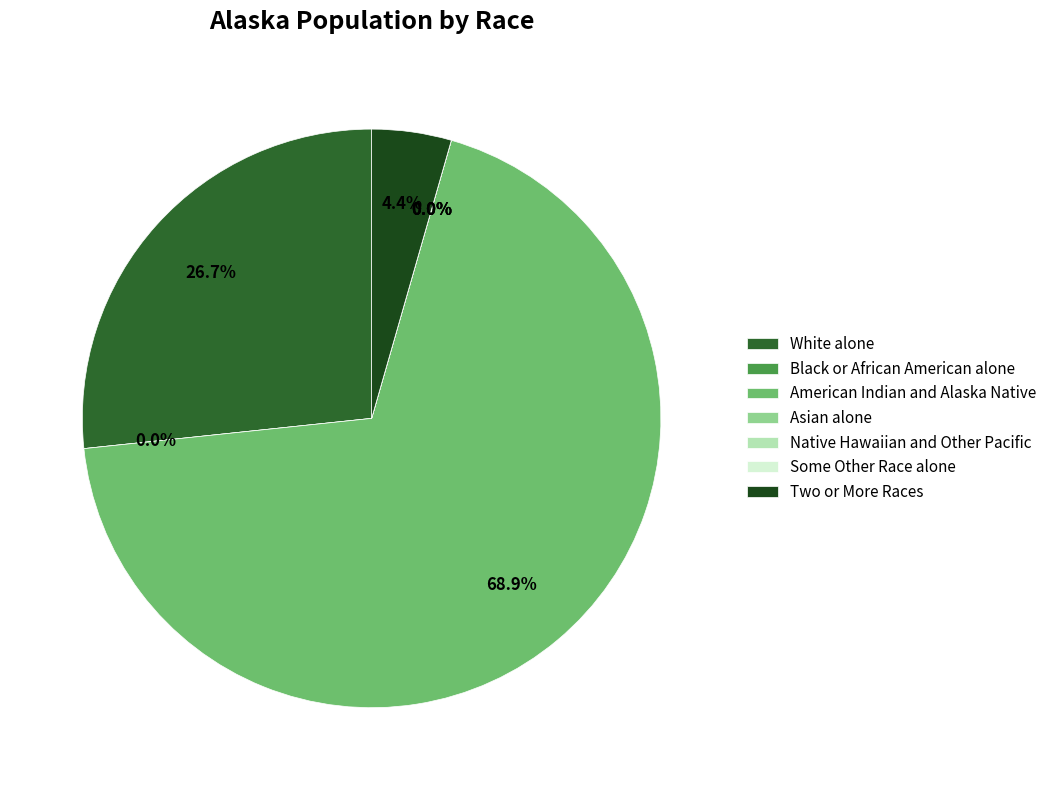

To the nearest percent, what is the difference between the Two or More Races and White alone slice percentages?

22%